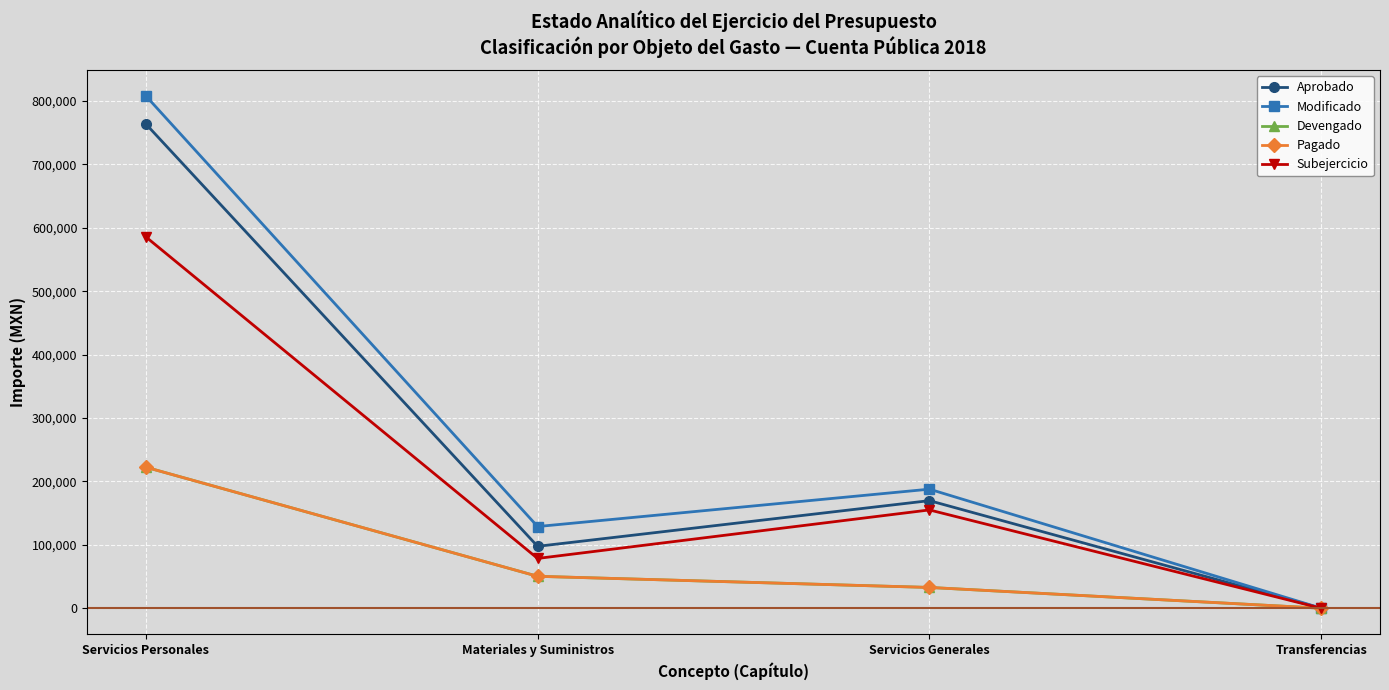

Does the chart have visible grid lines?

Yes